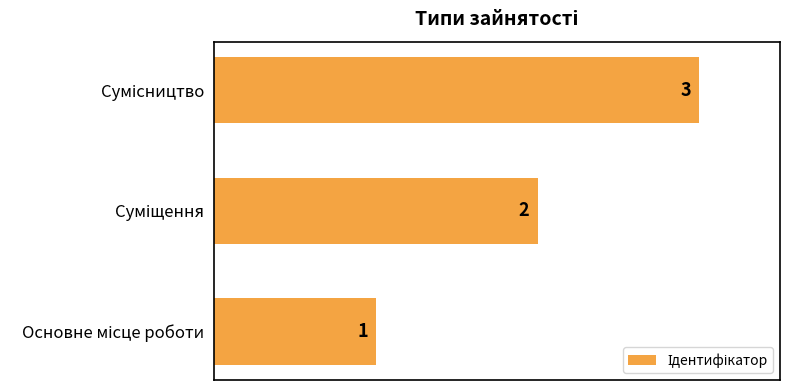

What is the sum of all values?

6